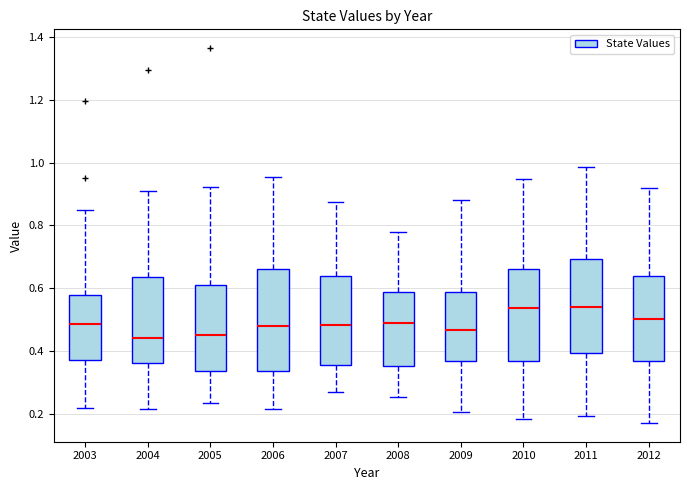

Reading left to right, read every box against the y-axis: the position of its median line, the range the box covers, and the ends of its whiskers. The values are not printed on the chart, so give them approximately, as read against the axis.

2003: median 0.48, box 0.38 to 0.58, whiskers 0.22 to 0.84
2004: median 0.44, box 0.36 to 0.64, whiskers 0.22 to 0.90
2005: median 0.46, box 0.34 to 0.62, whiskers 0.24 to 0.92
2006: median 0.48, box 0.34 to 0.66, whiskers 0.22 to 0.96
2007: median 0.48, box 0.36 to 0.64, whiskers 0.28 to 0.88
2008: median 0.48, box 0.36 to 0.58, whiskers 0.26 to 0.78
2009: median 0.46, box 0.36 to 0.58, whiskers 0.20 to 0.88
2010: median 0.54, box 0.38 to 0.66, whiskers 0.18 to 0.94
2011: median 0.54, box 0.40 to 0.70, whiskers 0.20 to 0.98
2012: median 0.50, box 0.38 to 0.64, whiskers 0.18 to 0.92